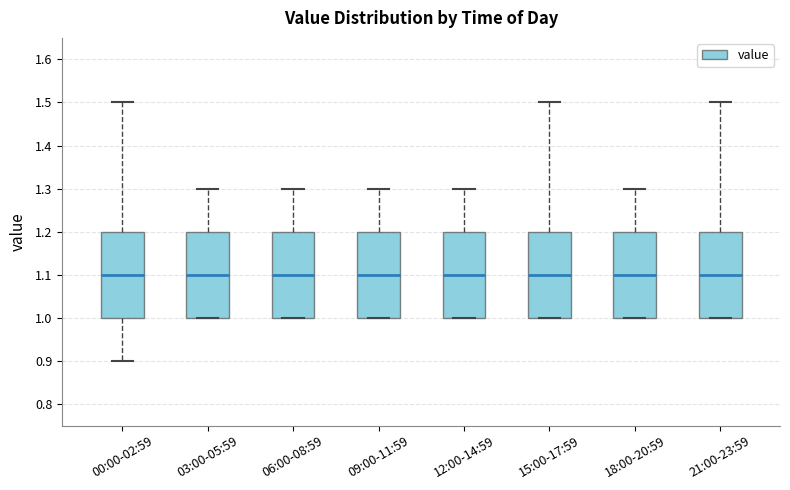

Where does the upper whisker of the box for 00:00-02:59 end on the y-axis? The values are not printed on the chart, so give them approximately, as read against the axis.

1.5